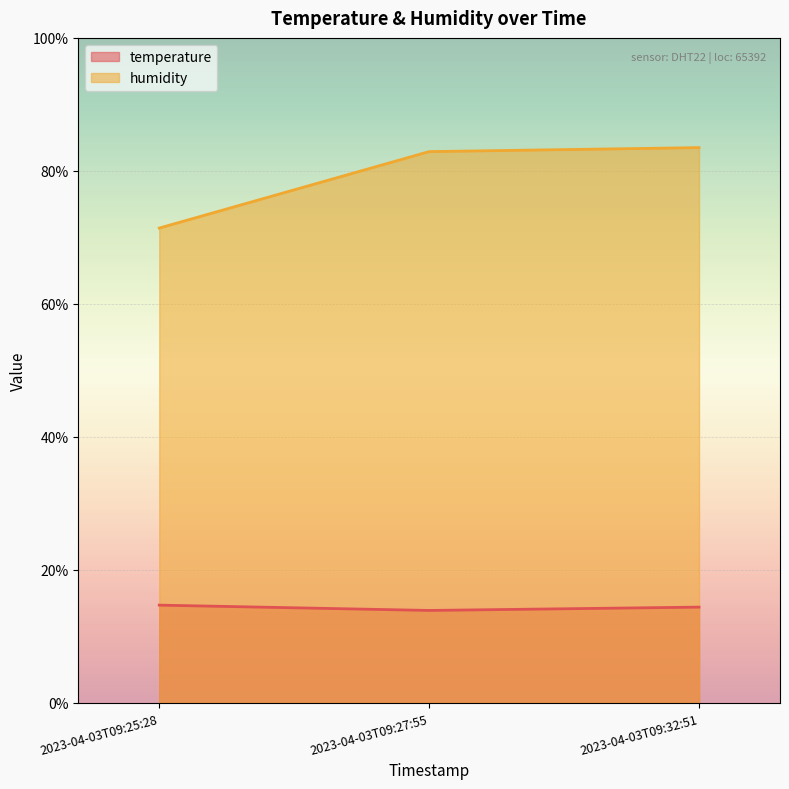

True or false: humidity has a value of 17.9 at 2023-04-03T09:32:51.

False